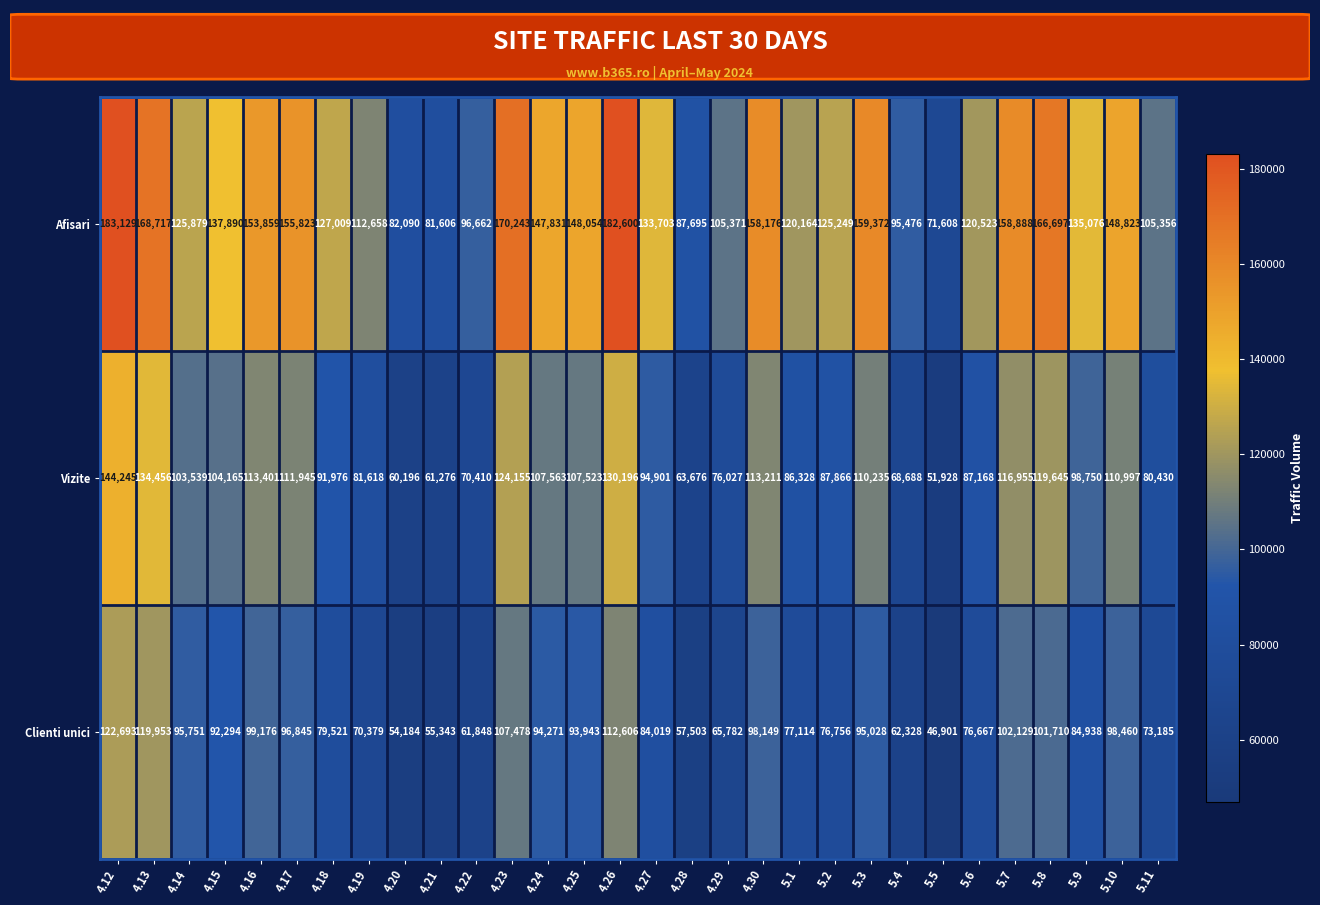

Count the number of data series in this chart.

3